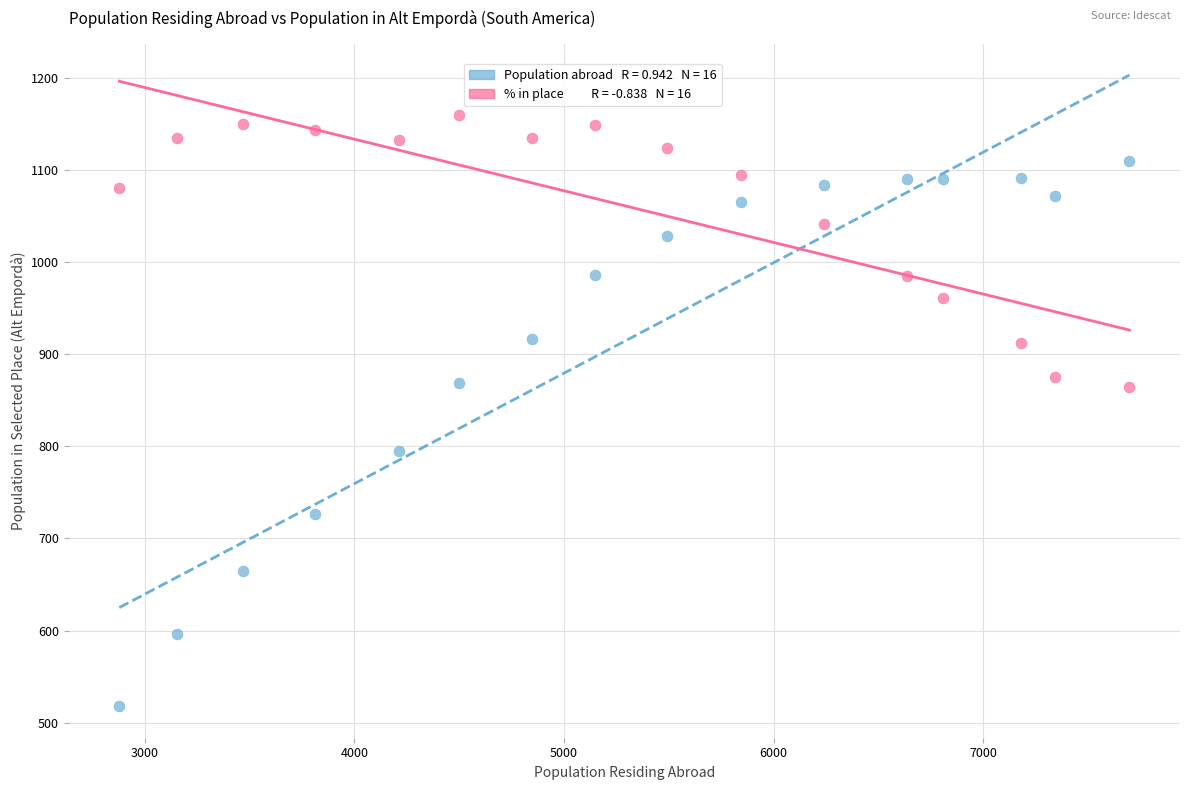

Across all data points, what is the range of Y values (max minus min)?

641.2